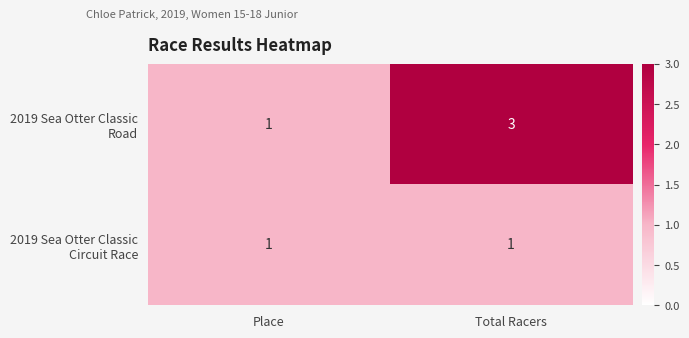

What is the total value across all series at Total Racers?

4